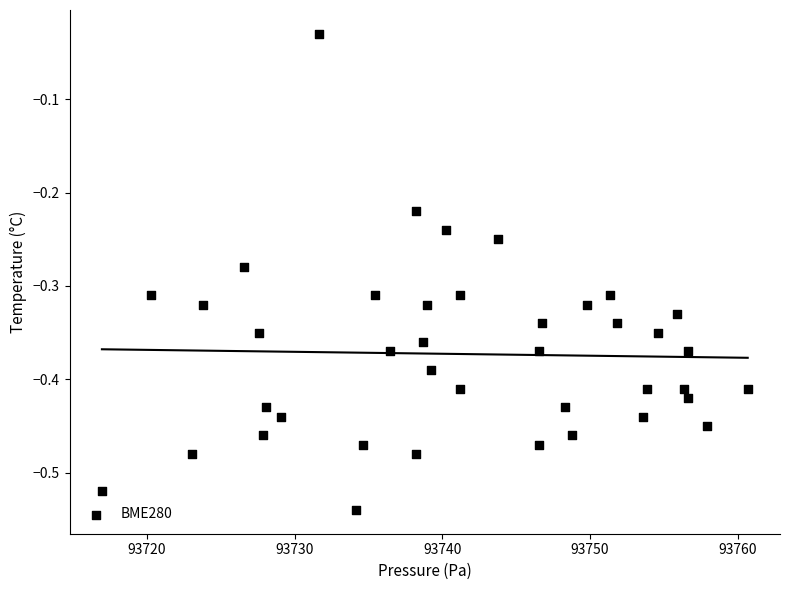

What is the range of Y values (max minus min)?

0.5